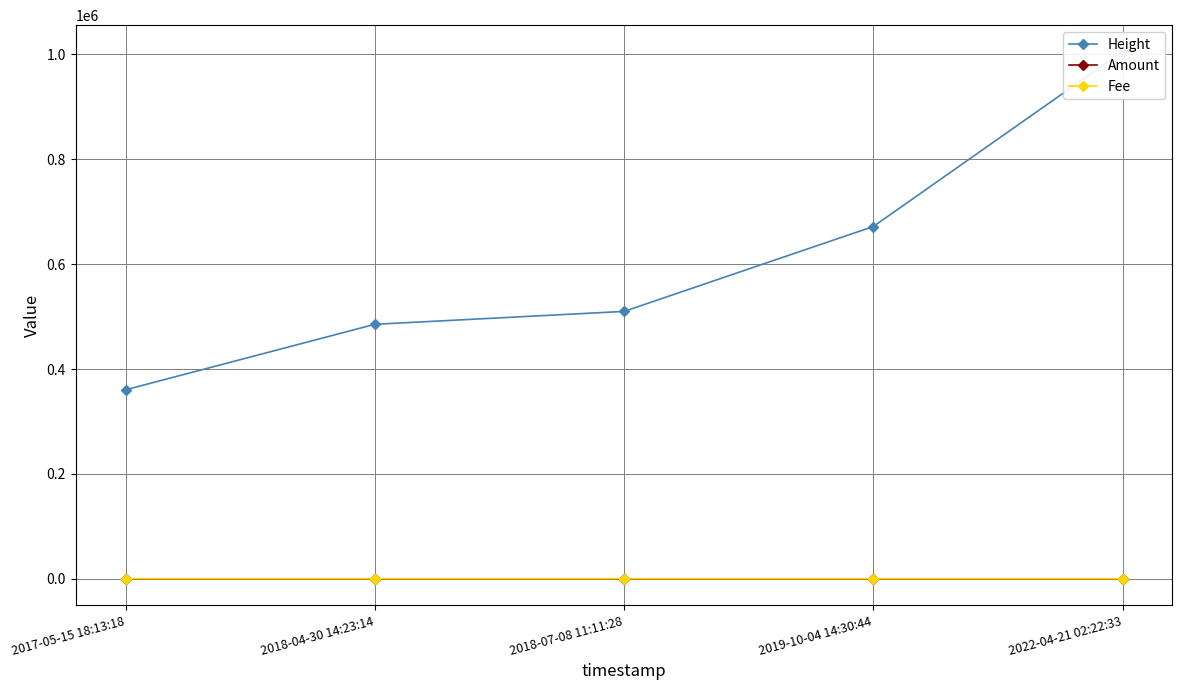

Does the chart have visible grid lines?

Yes